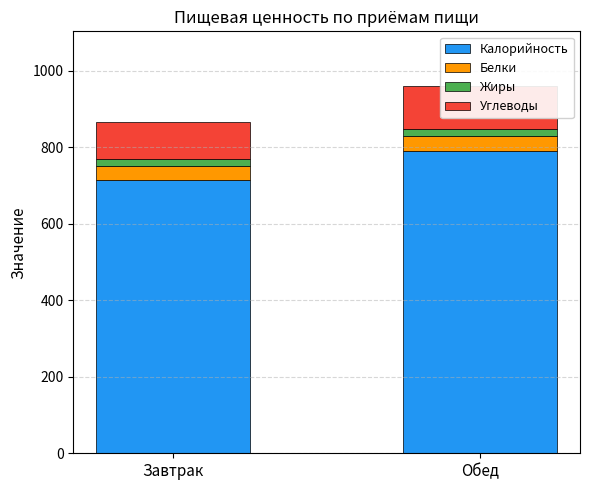

Between Завтрак and Обед, which series saw the biggest shift?

Калорийность